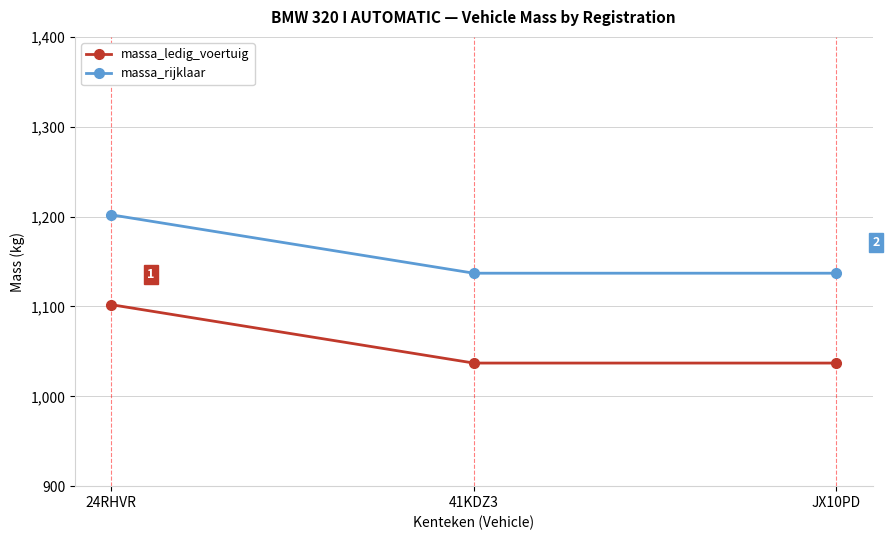

Reading left to right, extract all data points from this chart.

massa_ledig_voertuig: 1102	1037	1037
massa_rijklaar: 1202	1137	1137